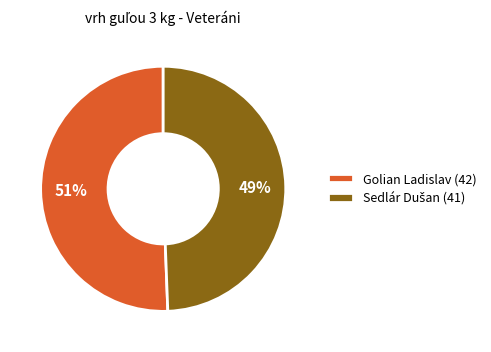

To the nearest percent, what portion does Golian Ladislav (42) represent?

51%